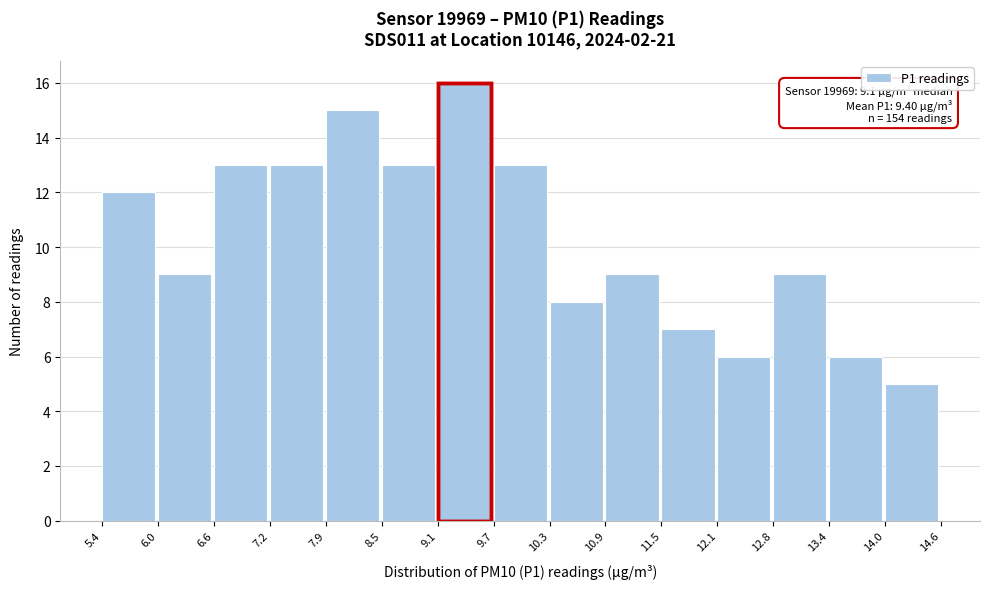

Over which range of the x-axis is the bar tallest?

9.1 to 9.7